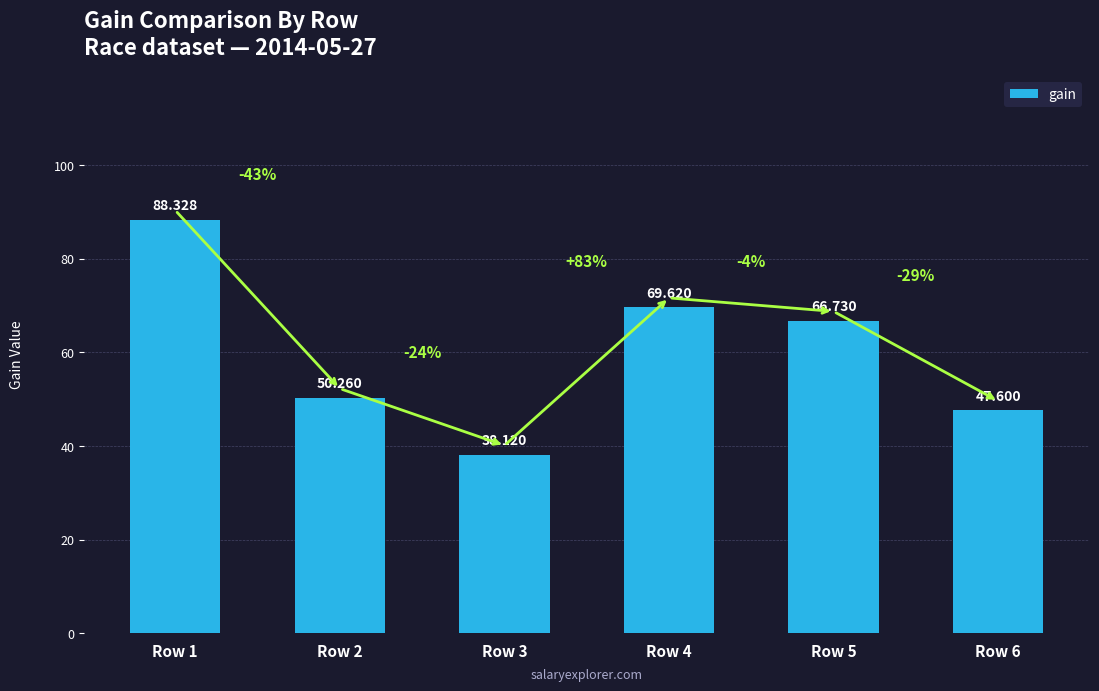

List the labels in order of value, largest first.

Row 1, Row 4, Row 5, Row 2, Row 6, Row 3